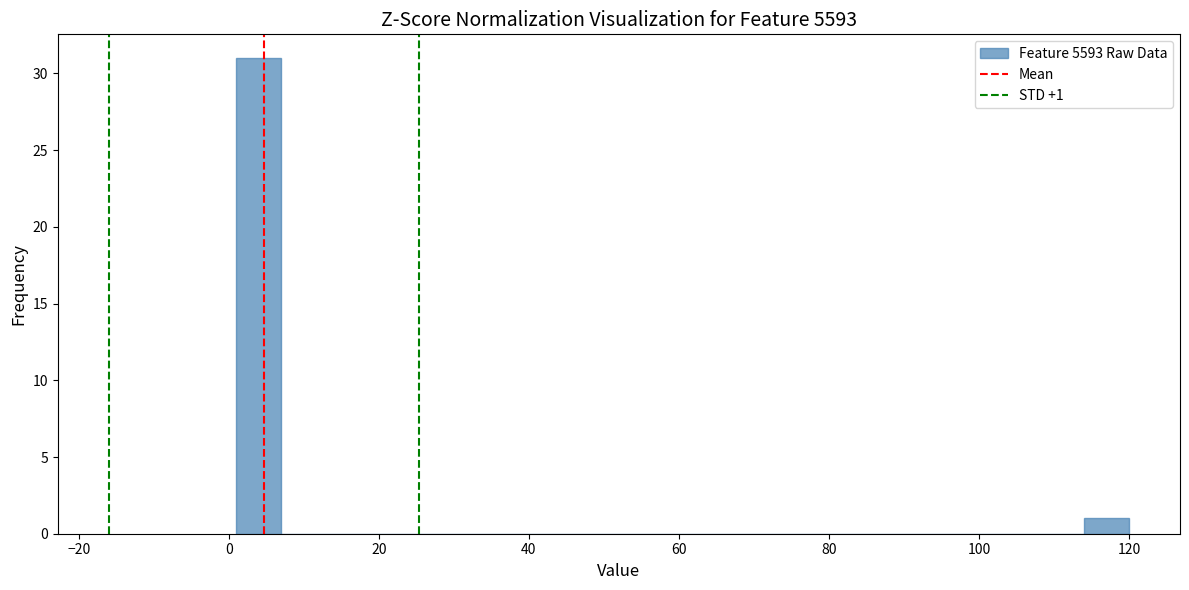

Around what value on the x-axis is the tallest bar? Give the approximate position of its centre, as read against the axis.

4